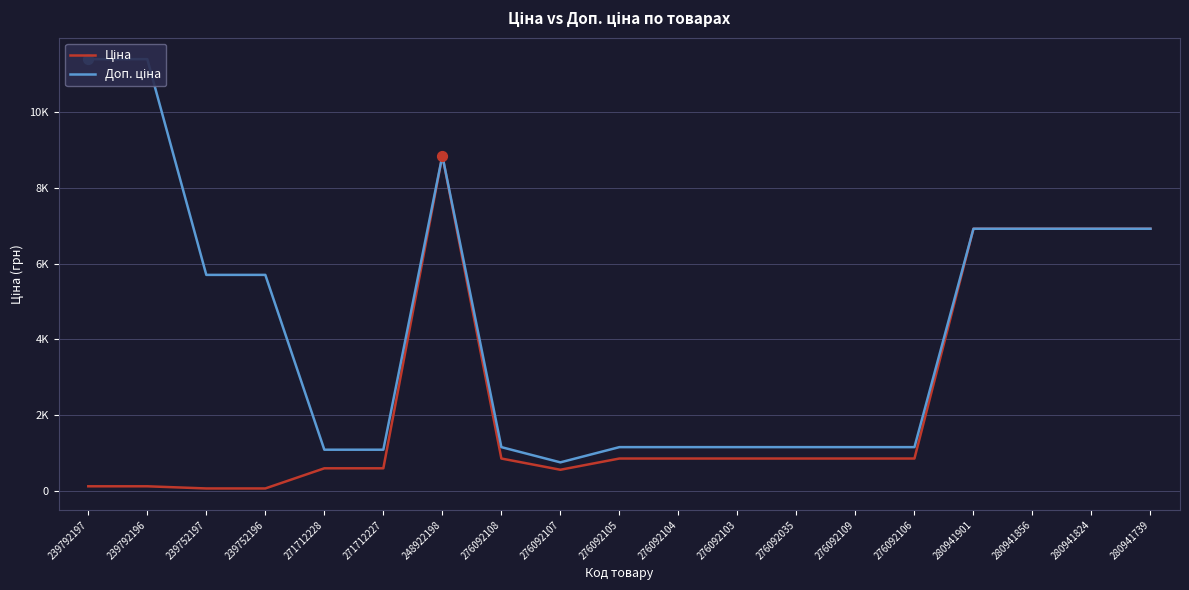

What is the total value across all series at 239792196?

11524.1